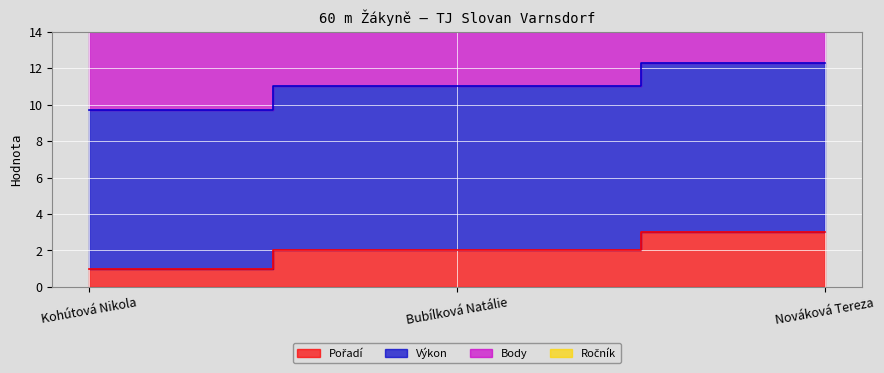

Count the Pořadí values in the range 1 to 3.

3